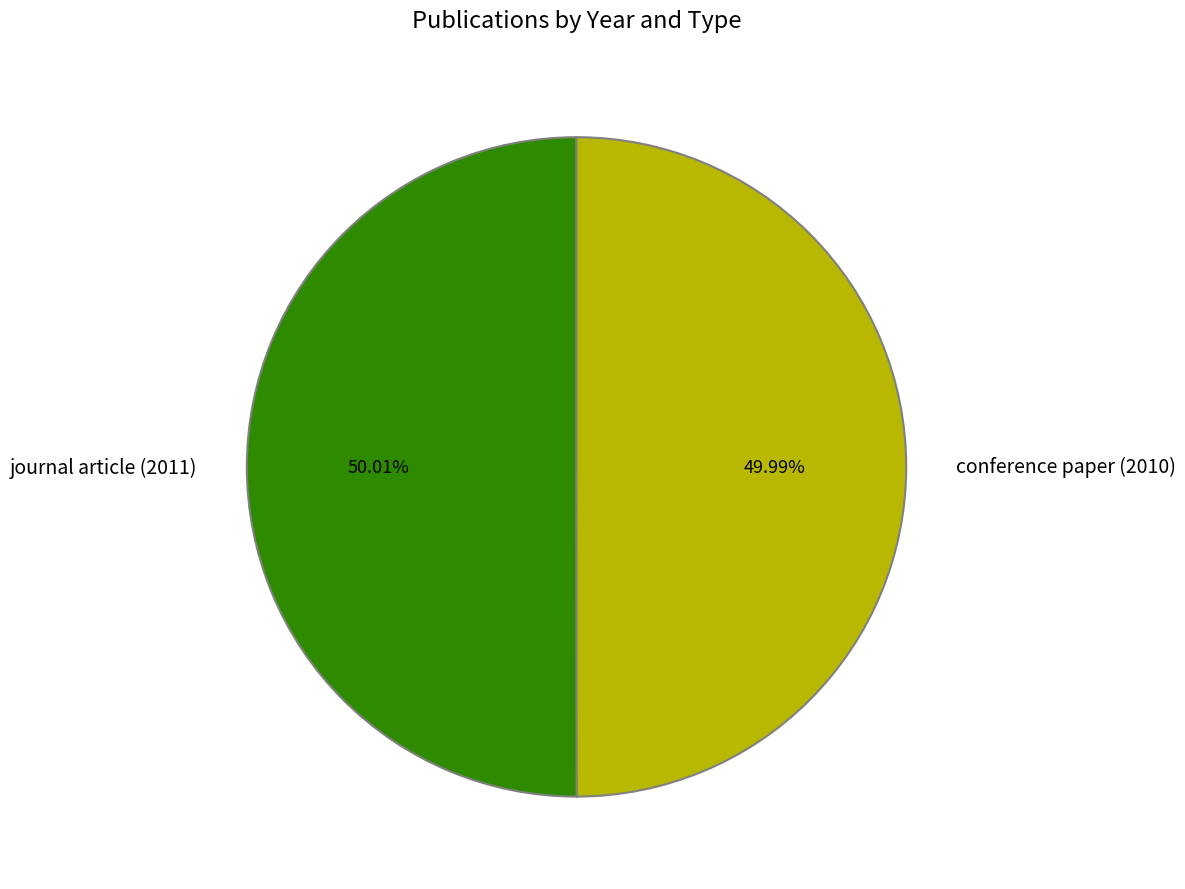

How many segments does this pie chart have?

2